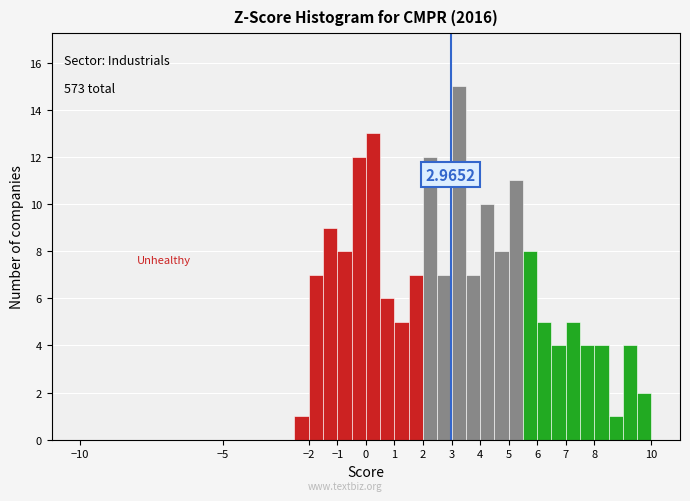

Over which range of the x-axis is the bar tallest?

3.0 to 3.5